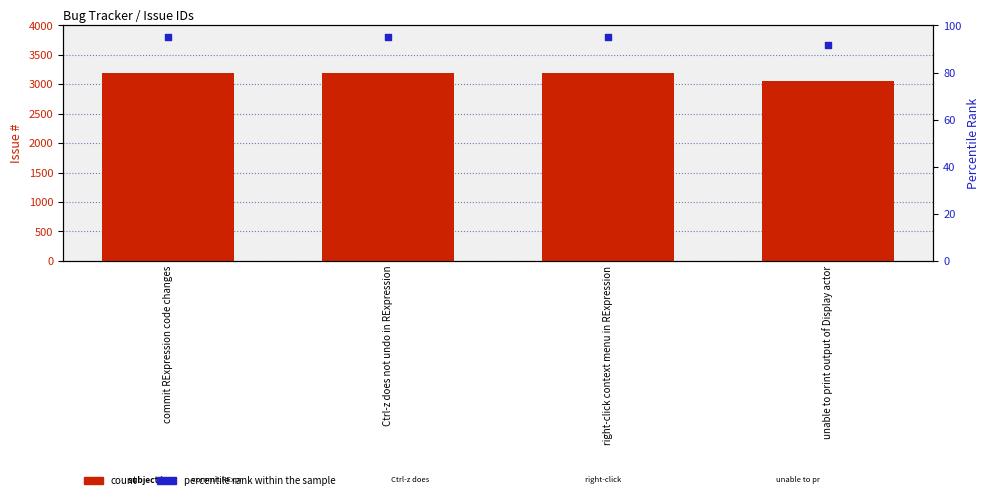

Is the value of count at unable to print output of Display actor greater than the value of percentile rank within the sample at commit RExpression code changes?

Yes